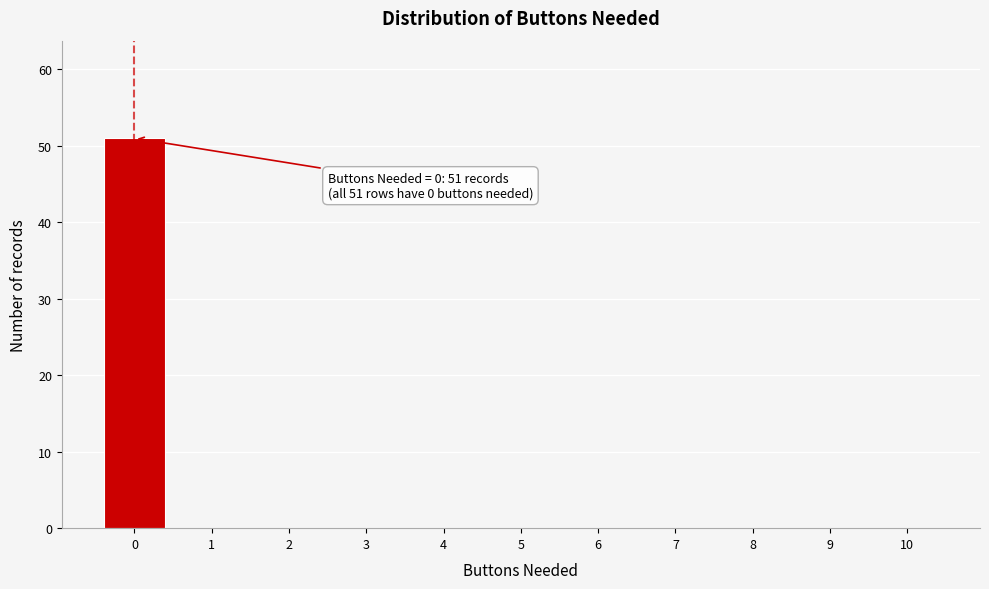

Reading left to right, transcribe all the data shown in this chart.

0=51	1=0	2=0	3=0	4=0	5=0	6=0	7=0	8=0	9=0	10=0